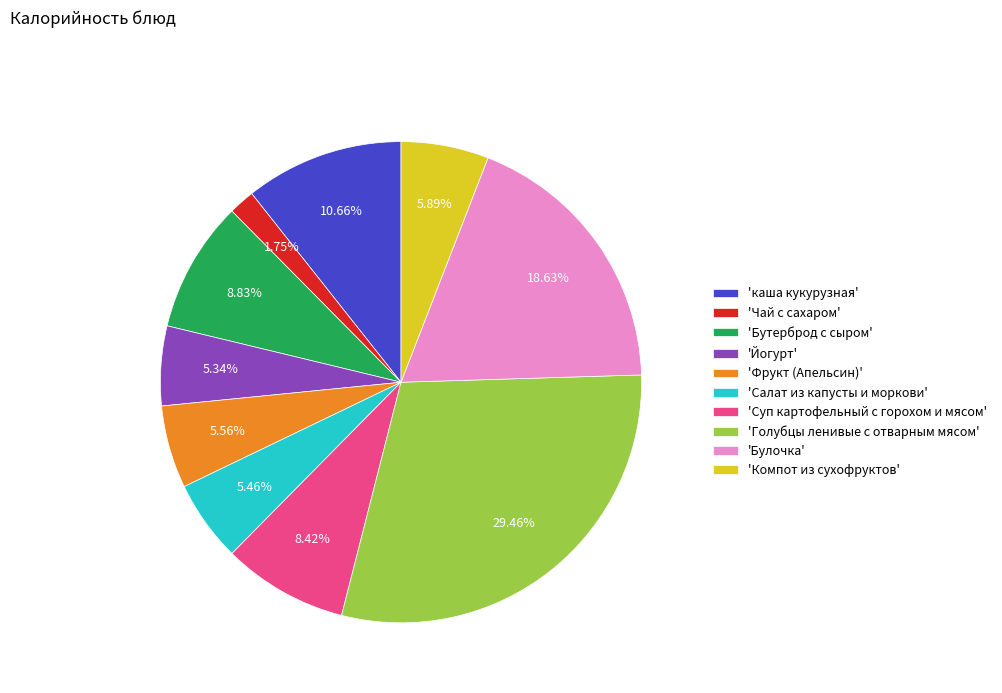

Which has a higher value, 'Бутерброд с сыром' or 'каша кукурузная'?

'каша кукурузная'